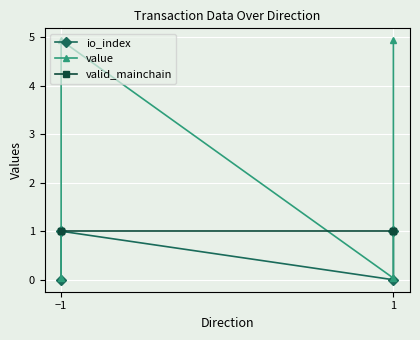

What are all the series names shown in the legend?

io_index, value, valid_mainchain